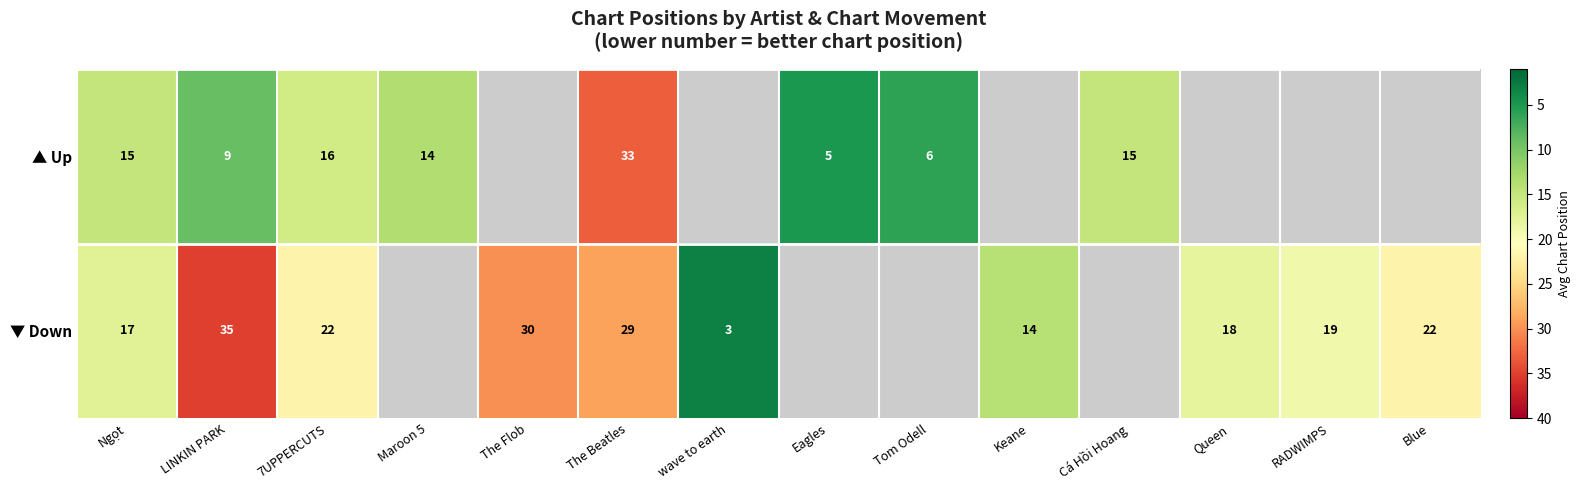

What is the spread (max minus min) of values at LINKIN PARK?

26